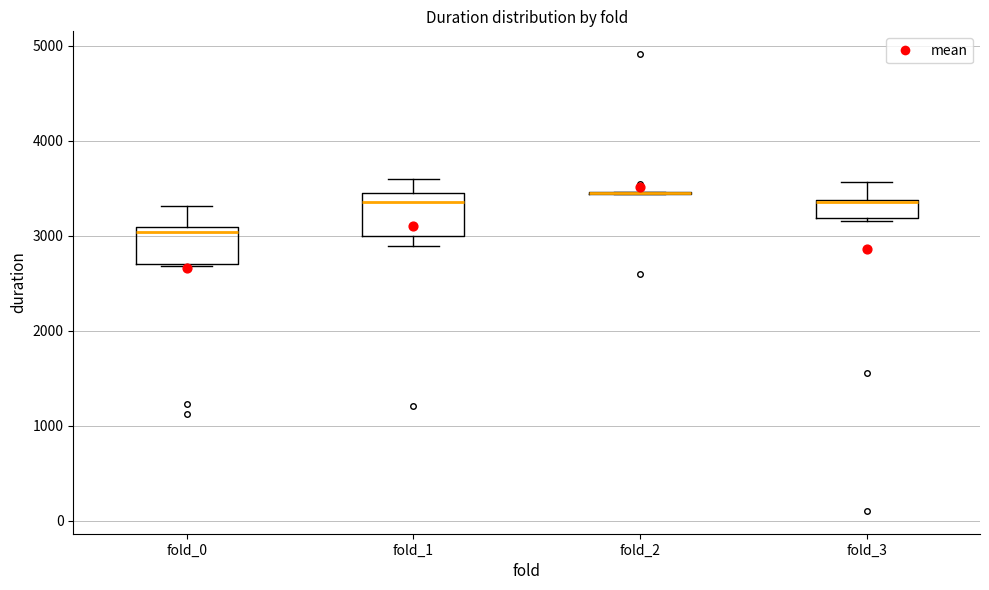

Reading left to right, read every box against the y-axis: the position of its median line, the range the box covers, and the ends of its whiskers. The values are not printed on the chart, so give them approximately, as read against the axis.

fold_0: median 3000, box 2700 to 3100, whiskers 2700 to 3300
fold_1: median 3400, box 3000 to 3500, whiskers 2900 to 3600
fold_2: box collapsed to a line at 3400, whiskers 3400 to 3500
fold_3: median 3400, box 3200 to 3400, whiskers 3200 to 3600